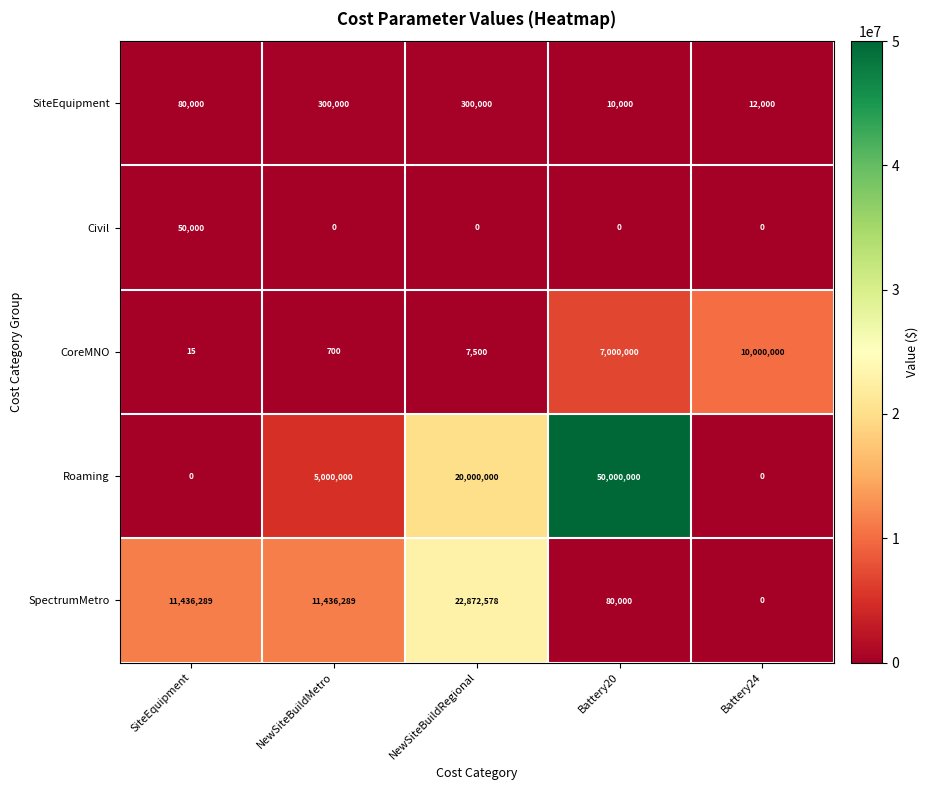

Reading right to left, extract all data points from this chart.

SiteEquipment: 12000	10000	300000	300000	80000
Civil: 0	0	0	0	50000
CoreMNO: 10000000	7000000	7500	700	15
Roaming: 0	50000000	20000000	5000000	0
SpectrumMetro: 0	80000	22872578	11436289	11436289